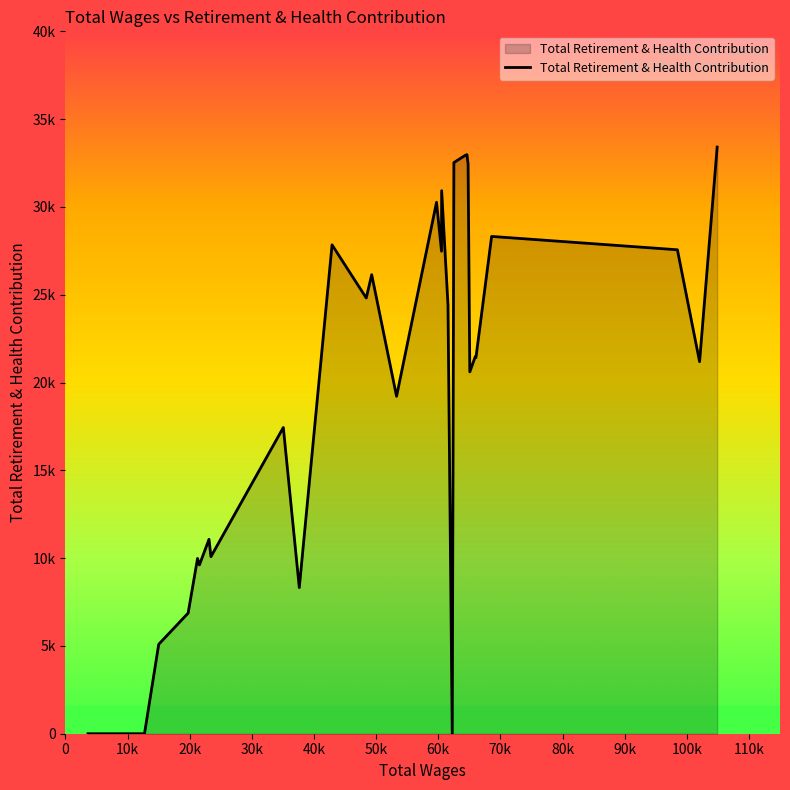

Does the chart have visible grid lines?

No